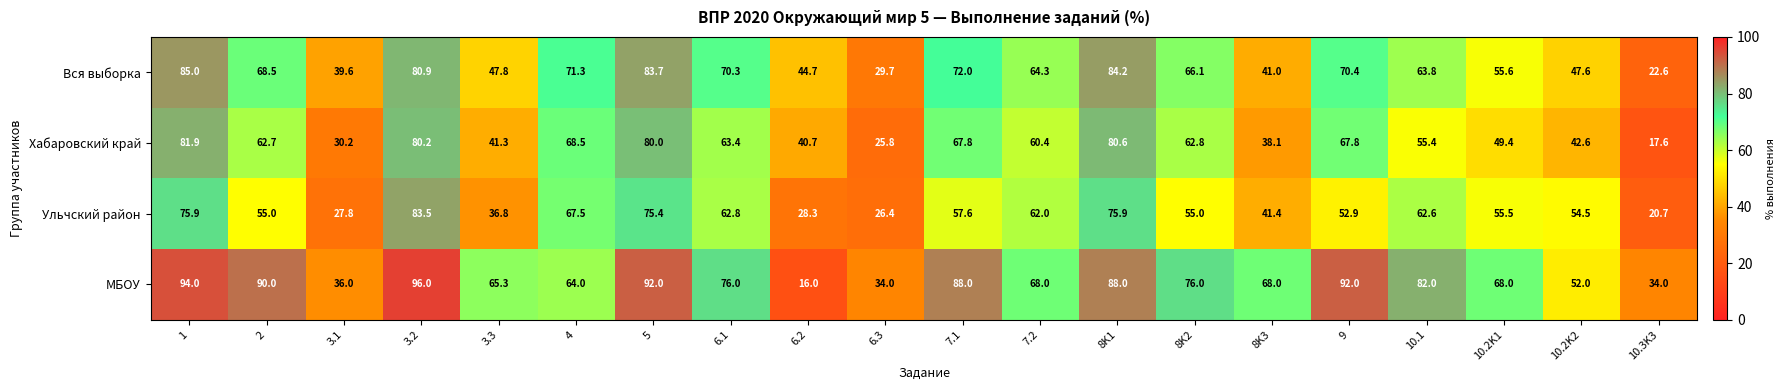

What is the average value of the Ульчский район series?

53.9